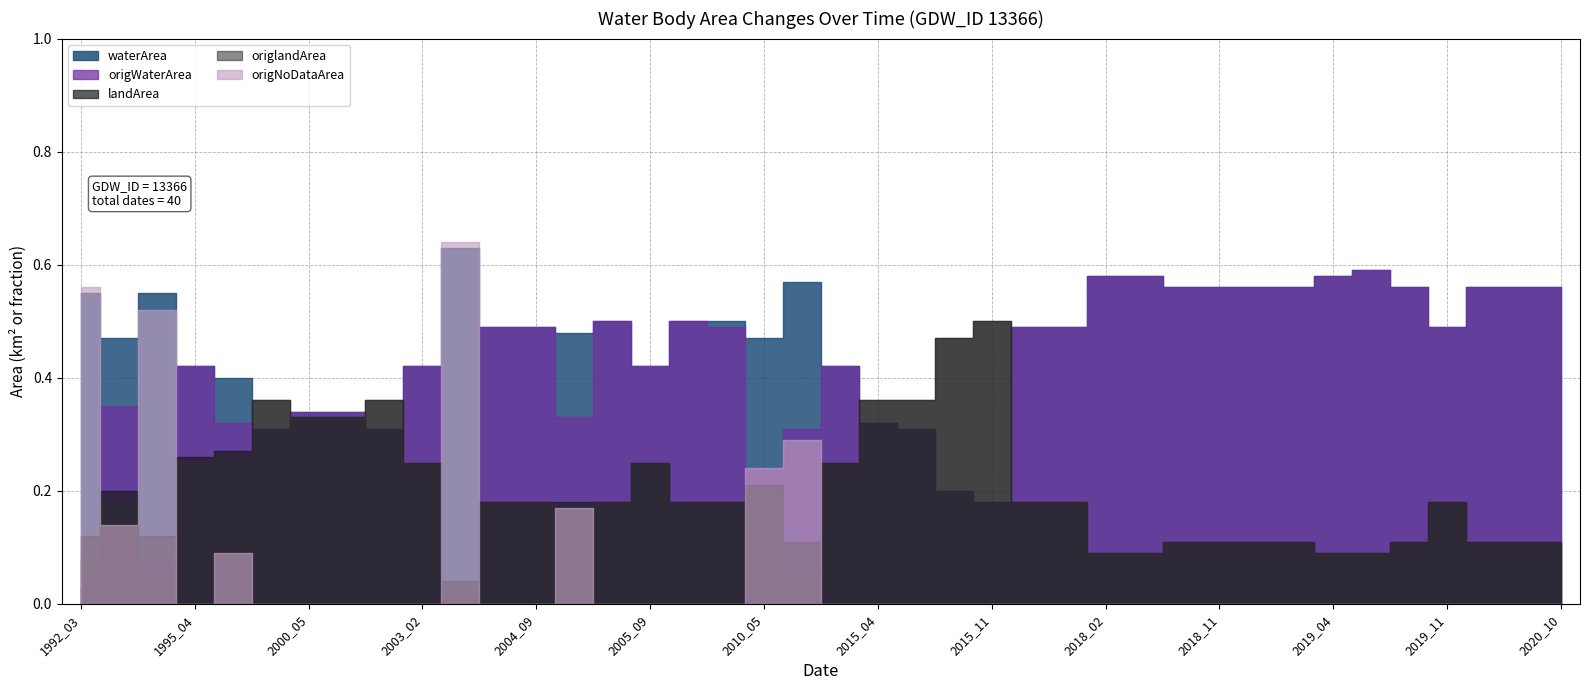

Which has a higher value, 2003_02 or 2001_02?

2003_02